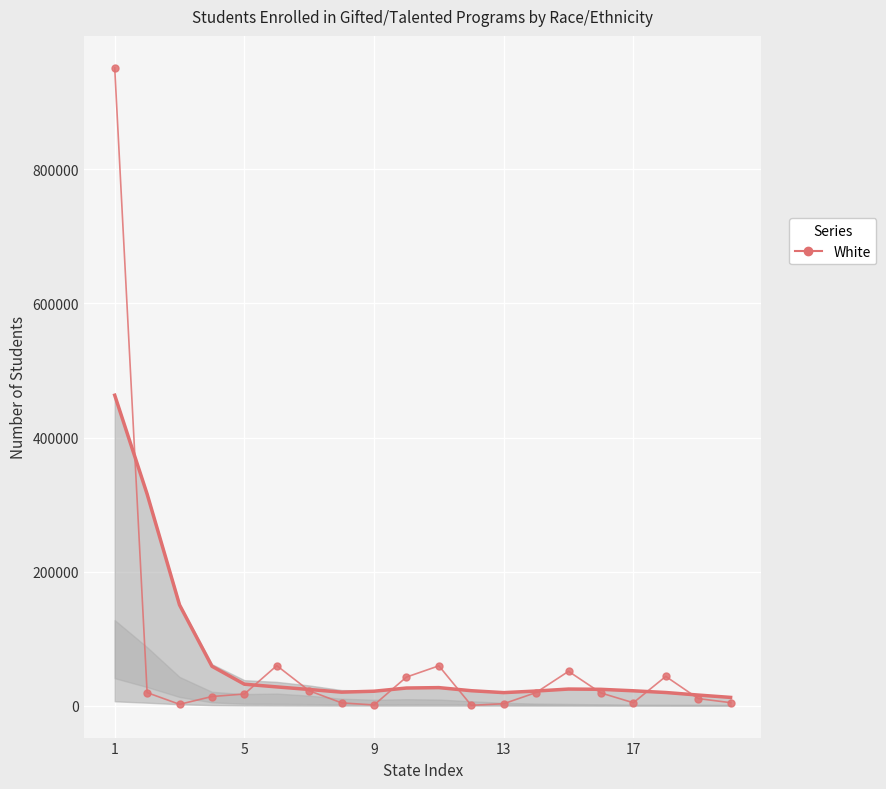

The value at 9 is 14426. True or false?

False